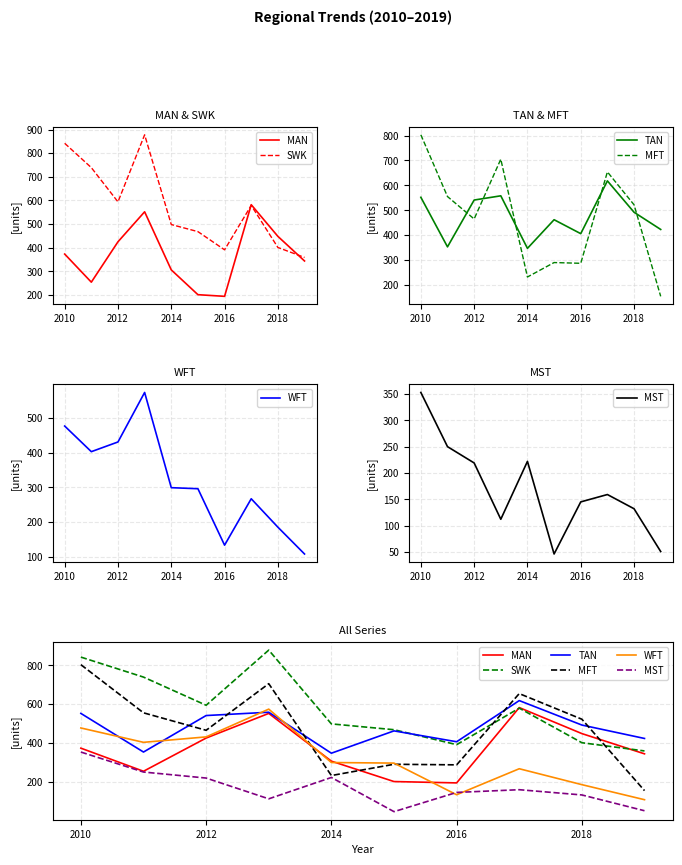

What is the difference between the maximum and second lowest values in the MST series?

302.3